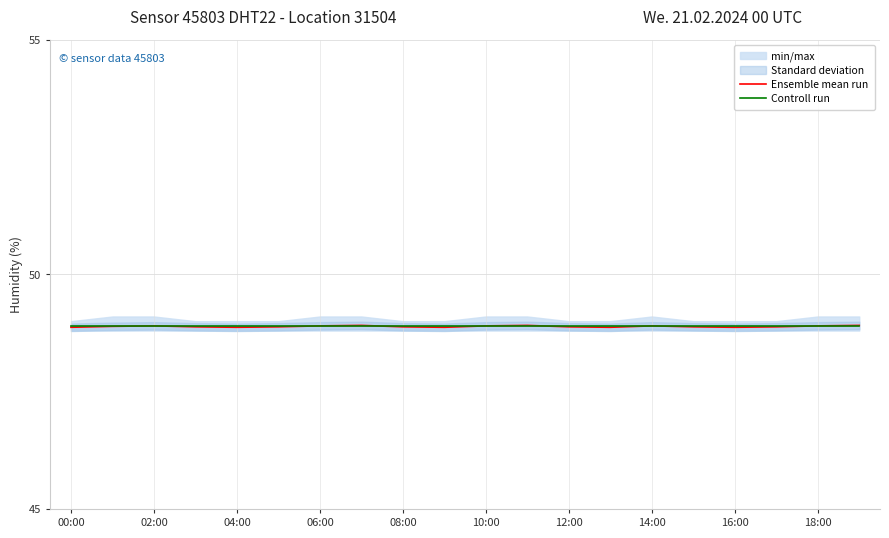

True or false: Ensemble mean run has a value of 83.9 at 00:00.

False